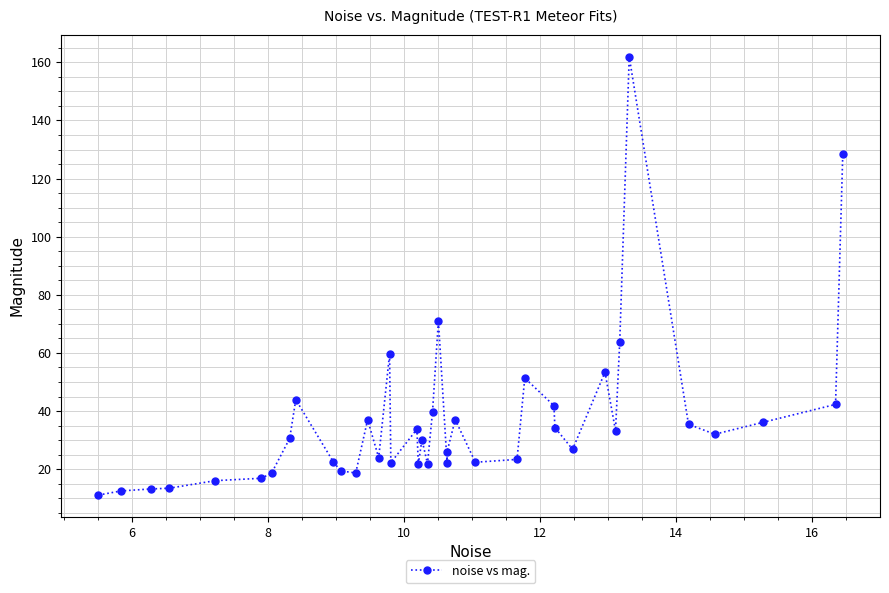

What is the value of the 23rd point from the left?

22.1